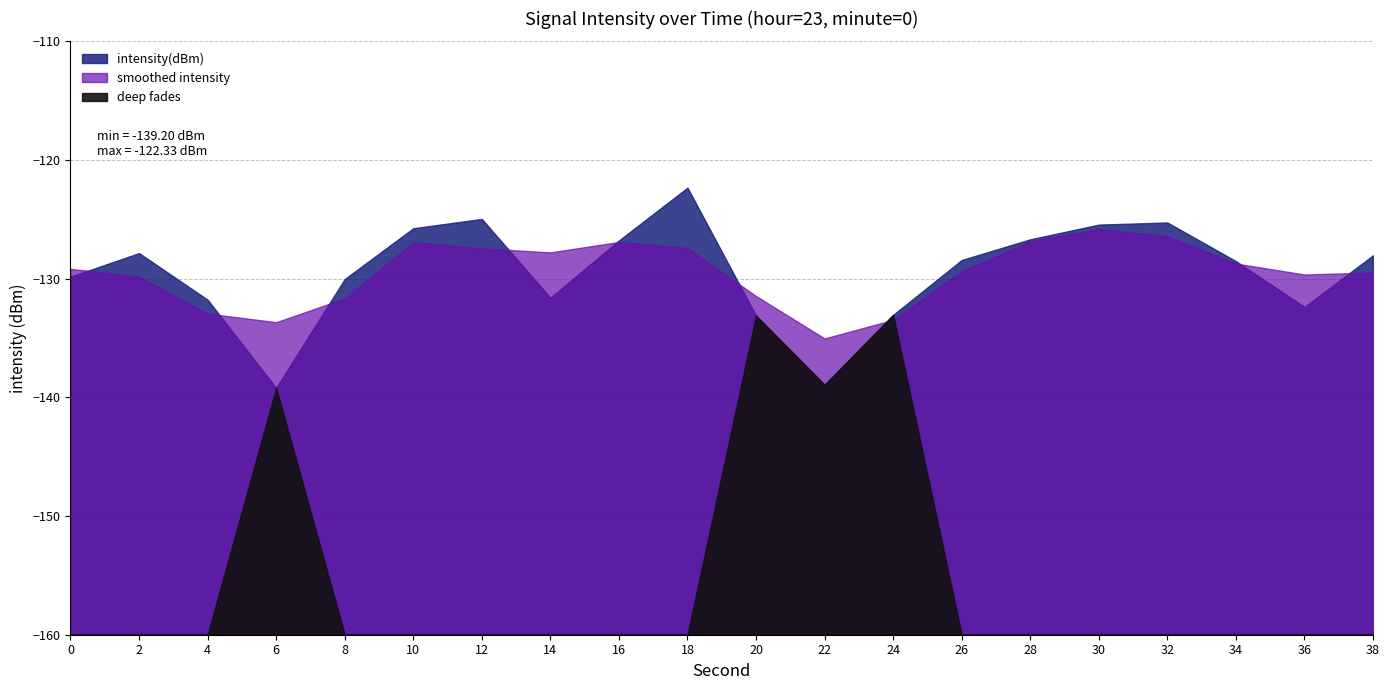

True or false: the data has more than 2 interior local peaks.

True